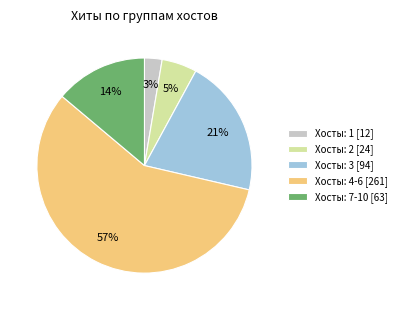

What is the ratio of the value at Хосты: 2 [24] to the value at Хосты: 7-10 [63]?

0.4